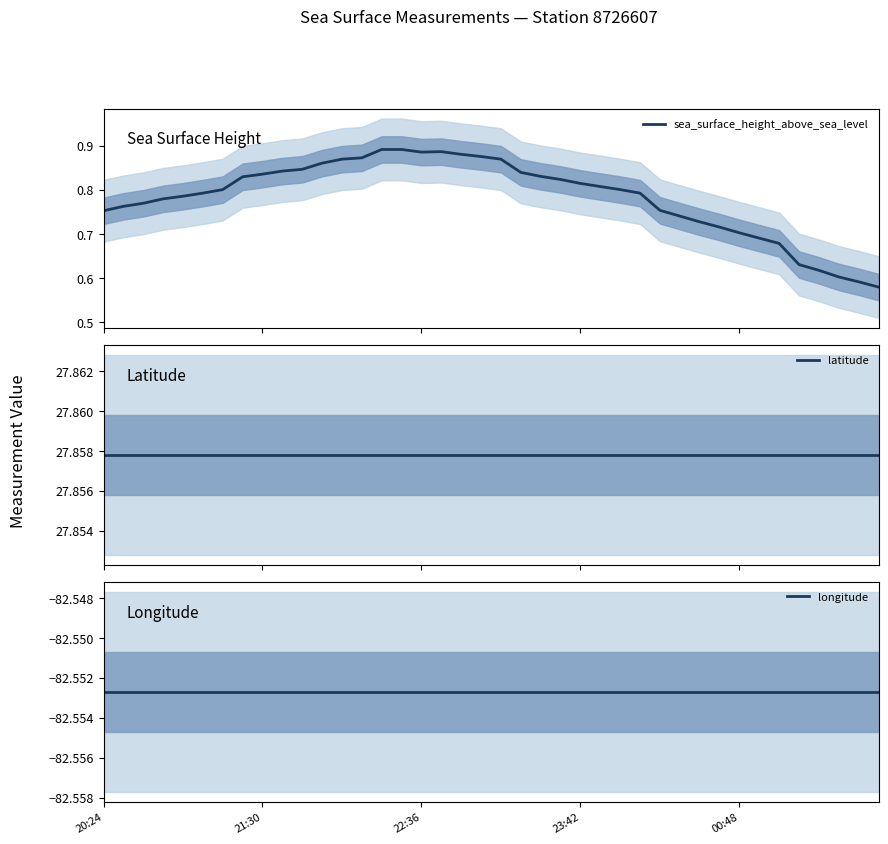

At which category is the sum across all series the highest?

14